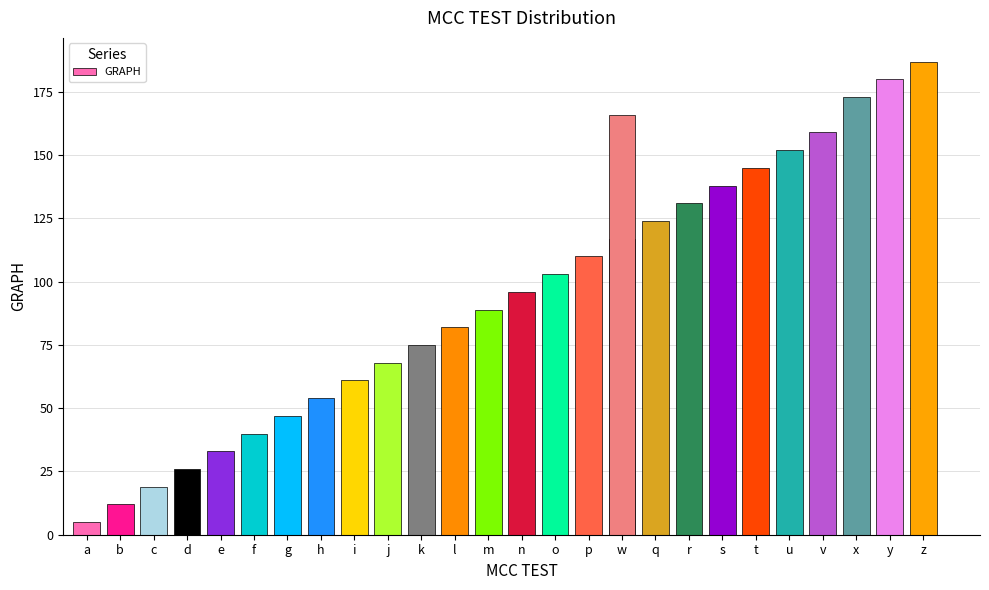

Which has a higher value, s or g?

s